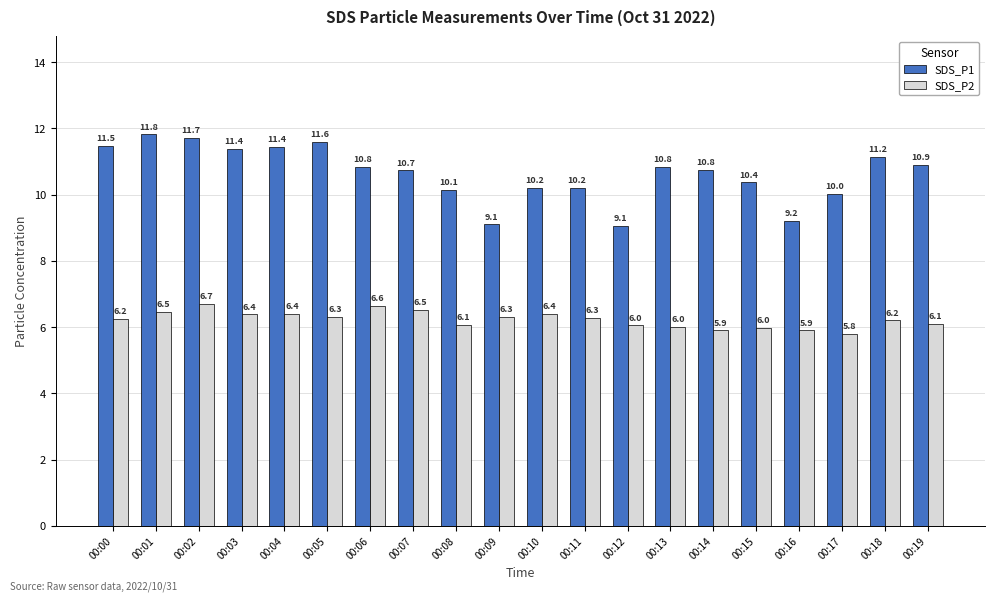

What is the difference between the highest and lowest values at 00:09?

2.8